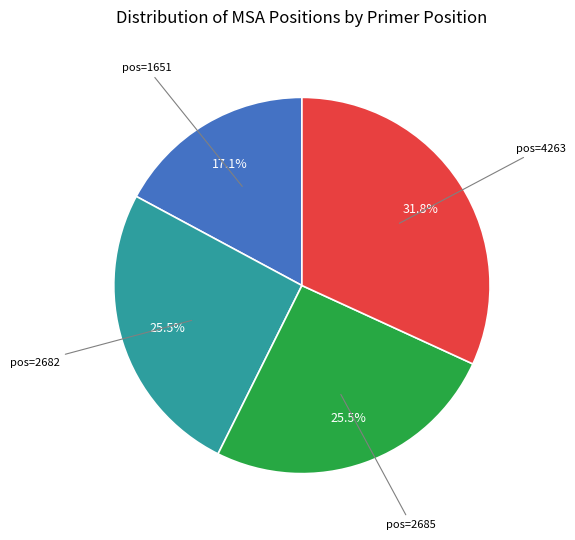

Is there a majority slice in this chart?

No